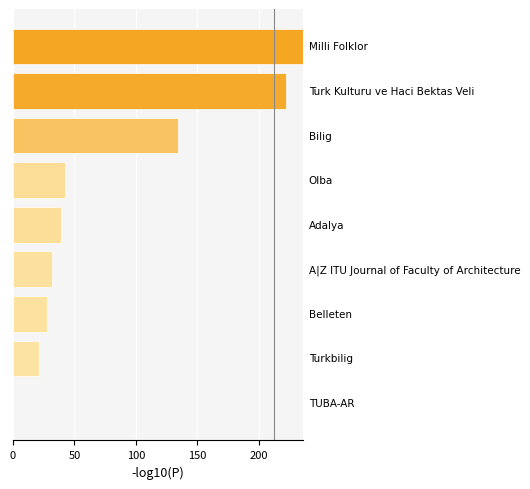

What is the sum of all values?

754